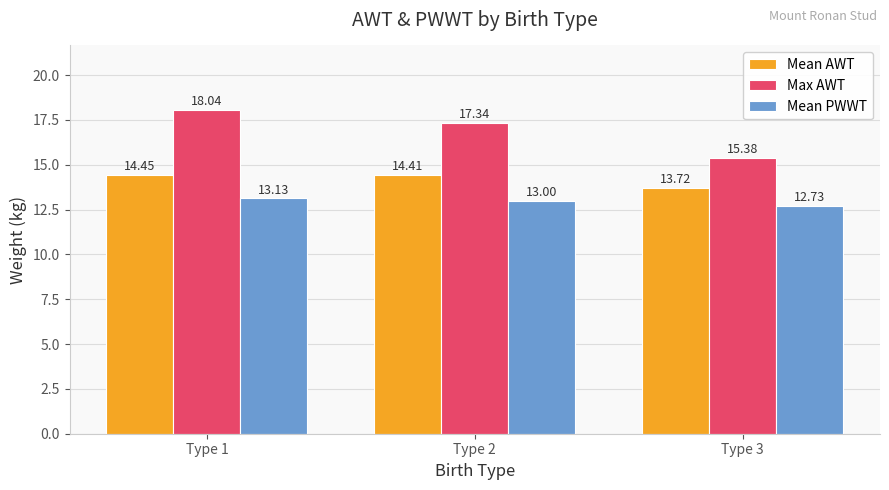

Which series has the widest spread of values?

Max AWT